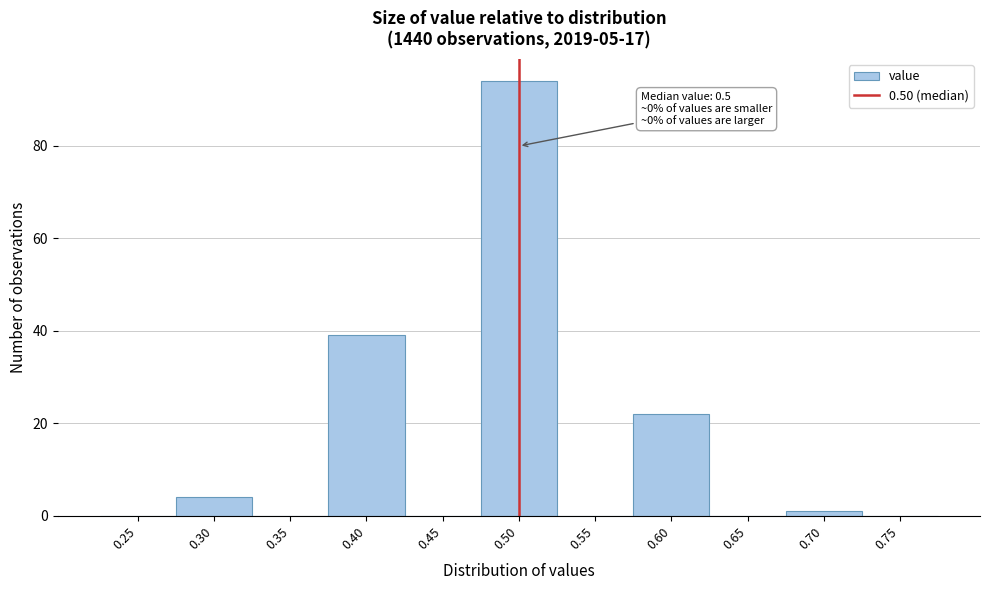

Over which range of the x-axis is the bar tallest?

0.475 to 0.525